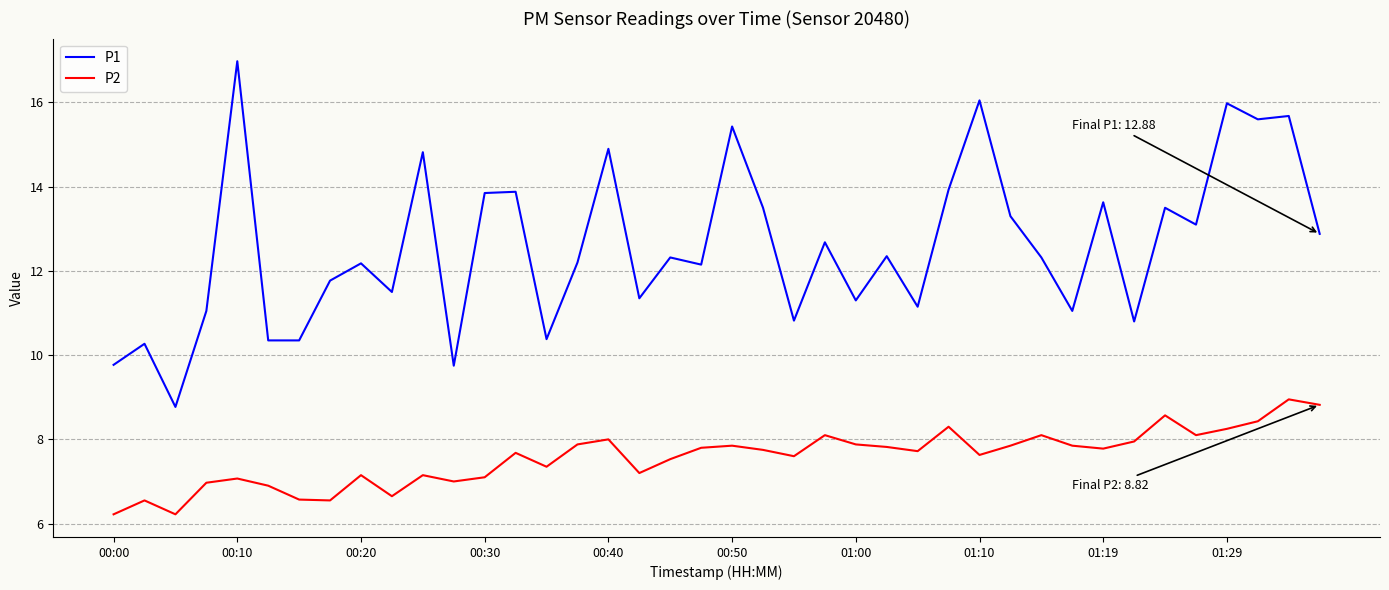

How many lines are shown in the chart?

2